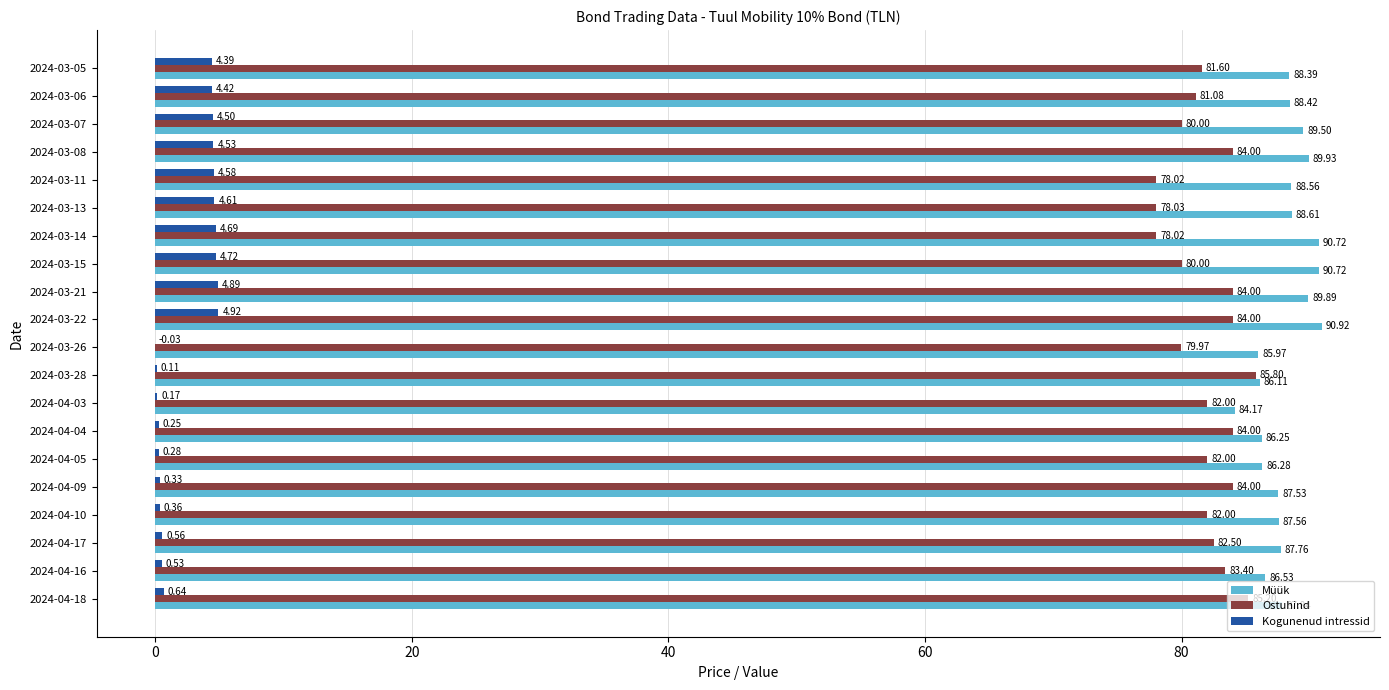

What is the total value across all series at 2024-03-08?

178.5